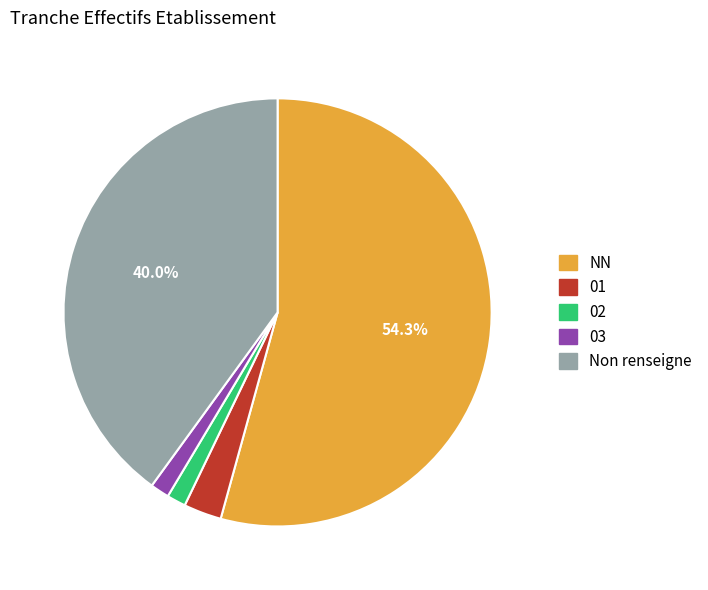

The NN slice represents 54% of the pie. True or false?

True